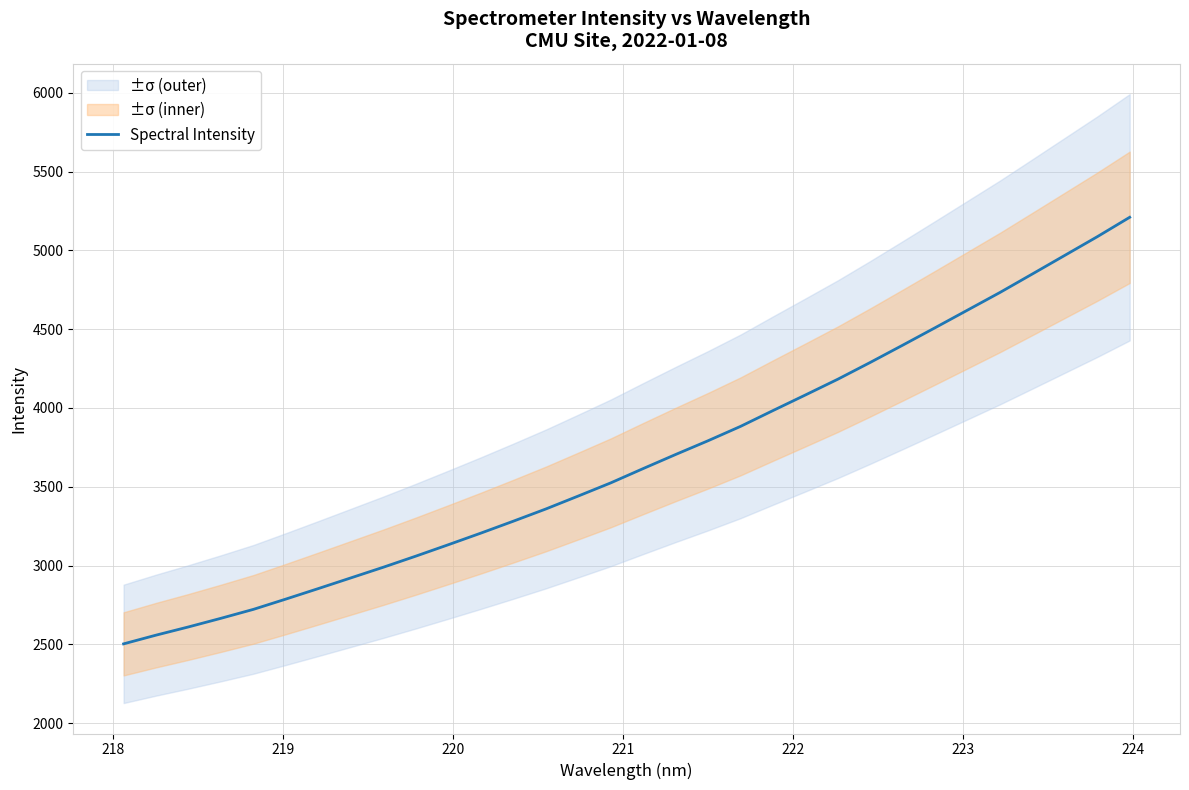

What is the maximum value for Spectral Intensity?

5209.8